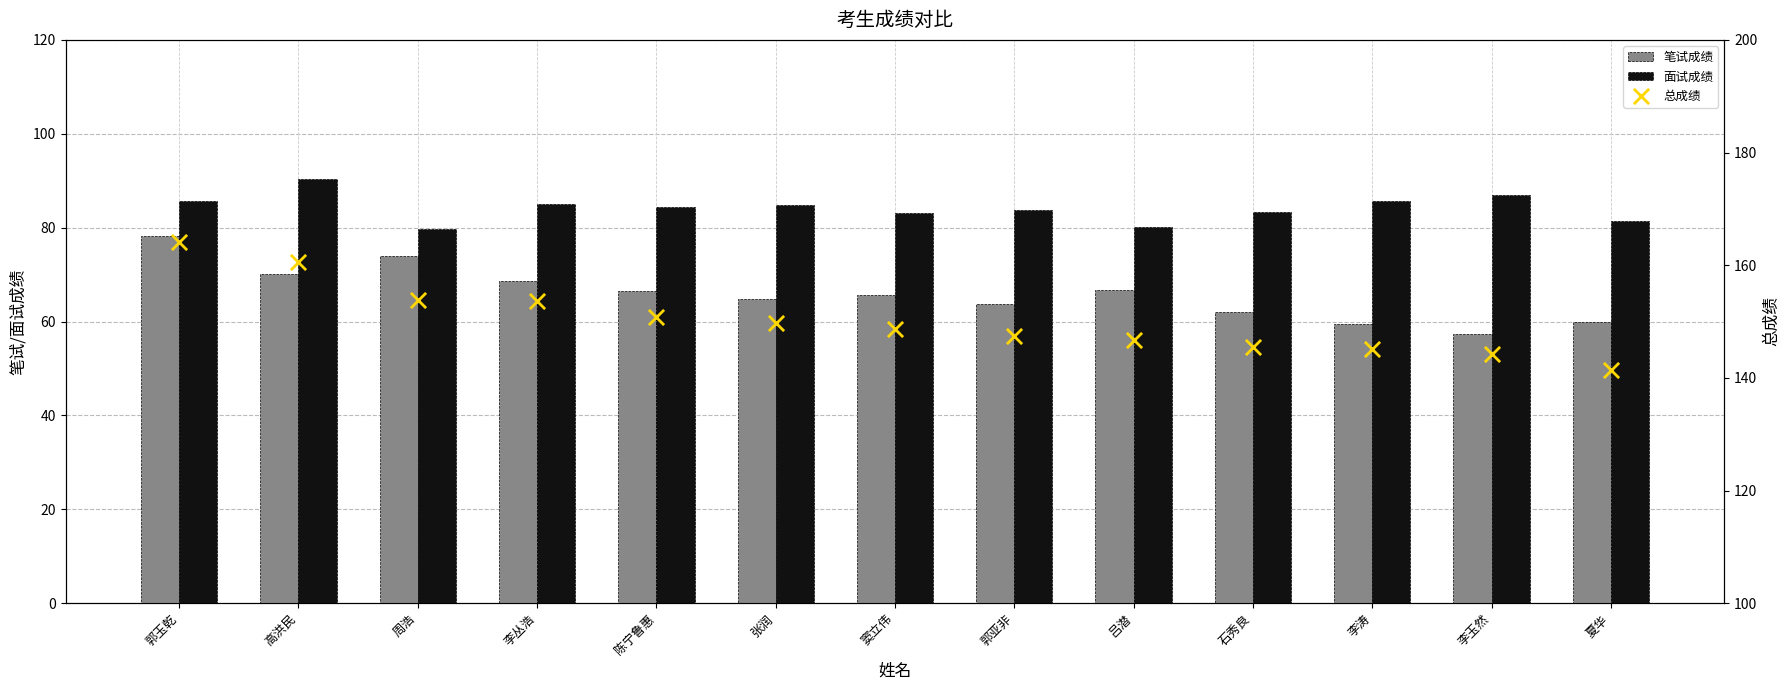

At which category is the sum across all series the highest?

郭玉乾